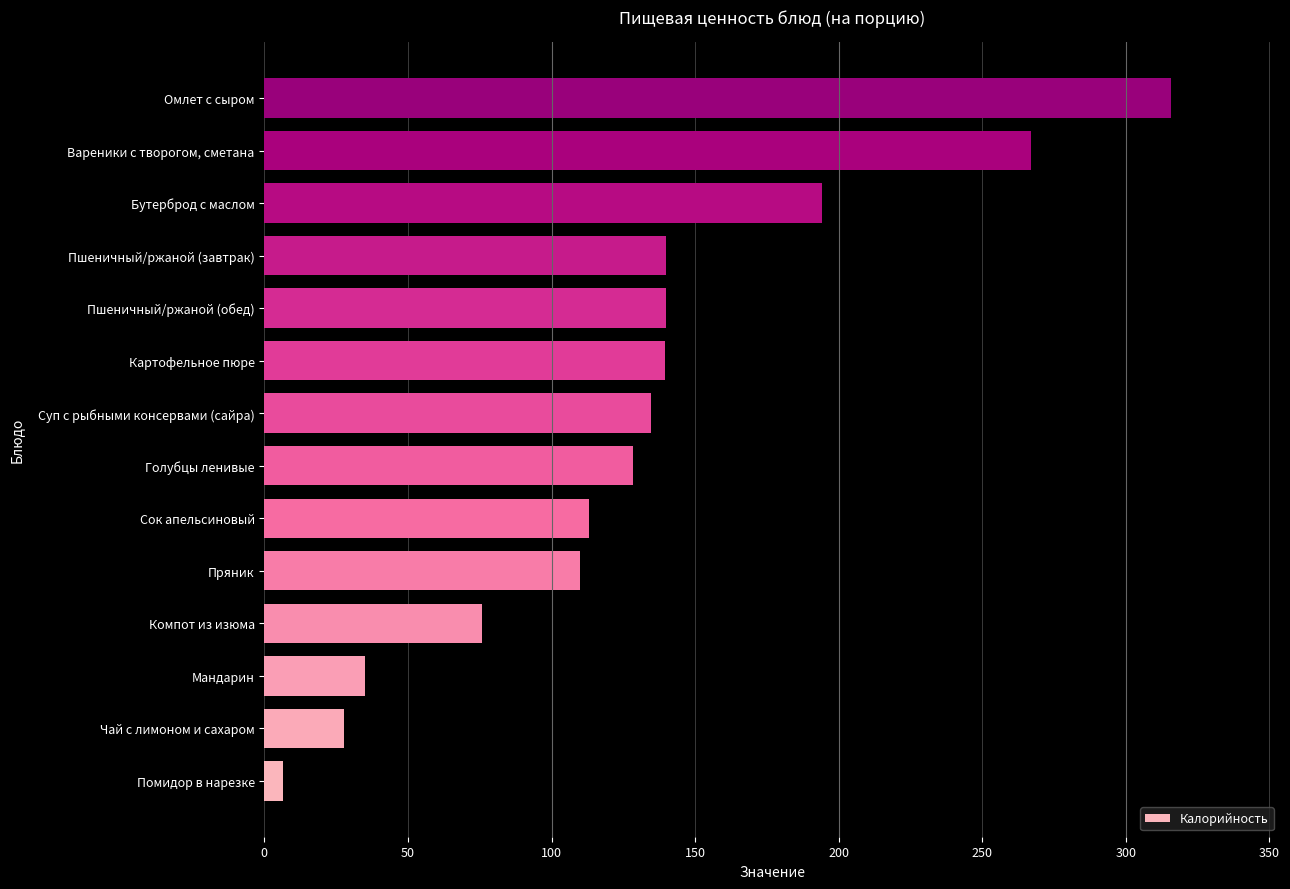

The value at Мандарин is 35.0. True or false?

True